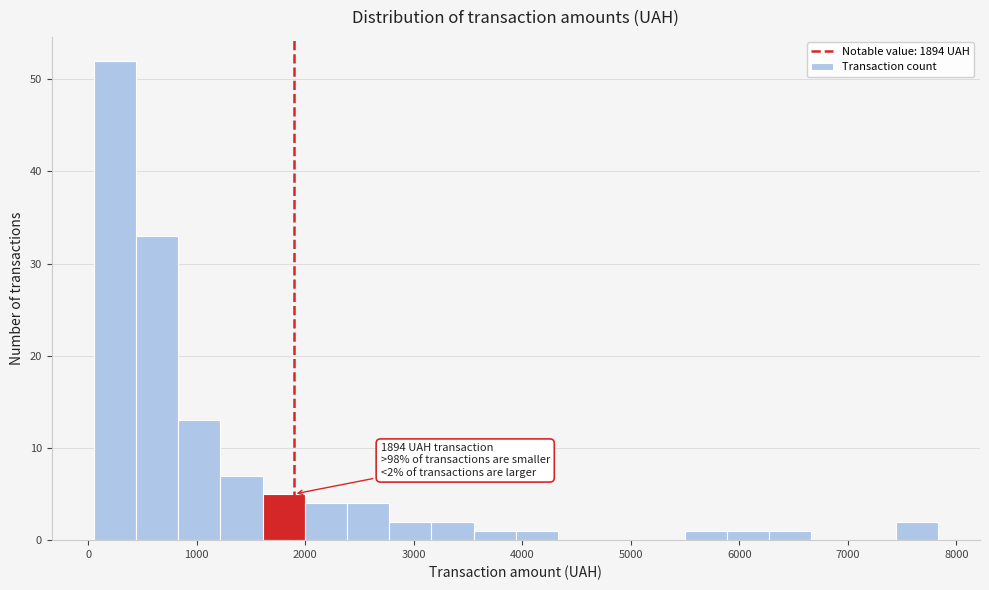

Read against the x-axis, roughly where is the centre of the tallest bar?

200